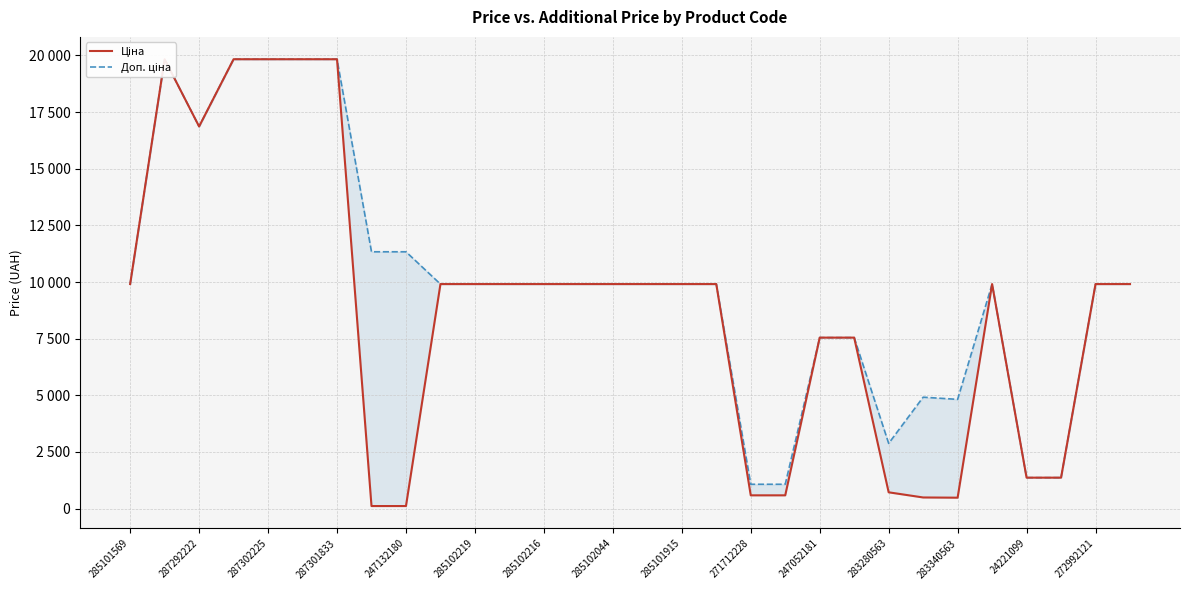

How many values in the Доп. ціна series are below 9908?

9